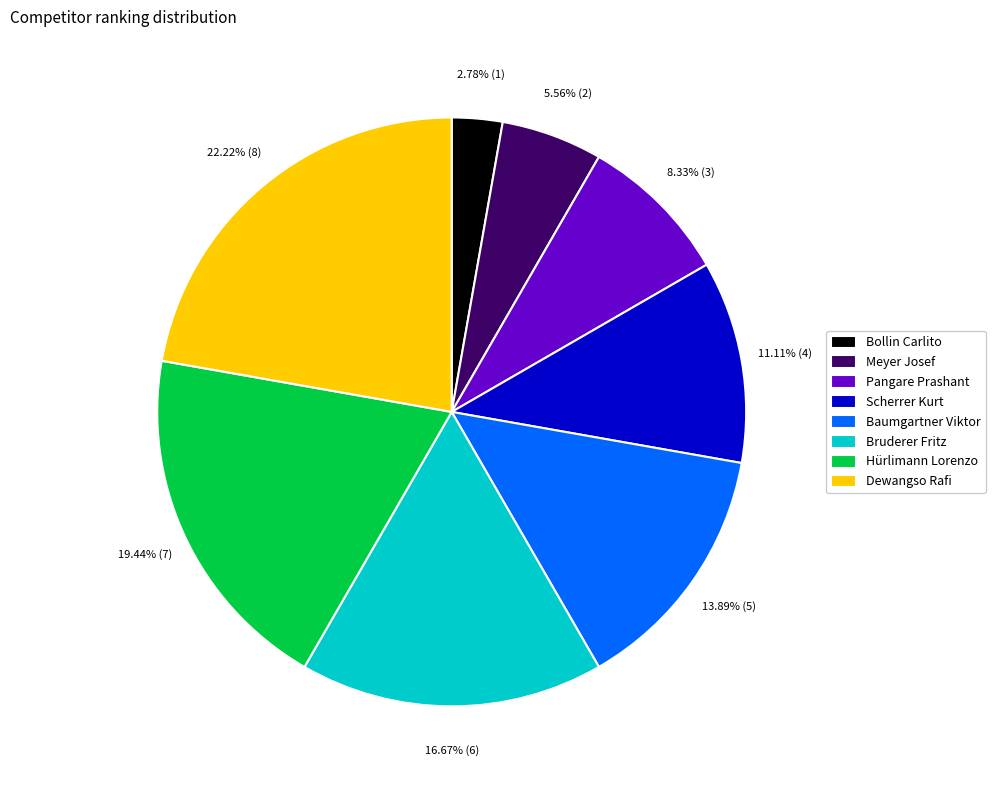

Is there any slice that represents more than half of the pie?

No